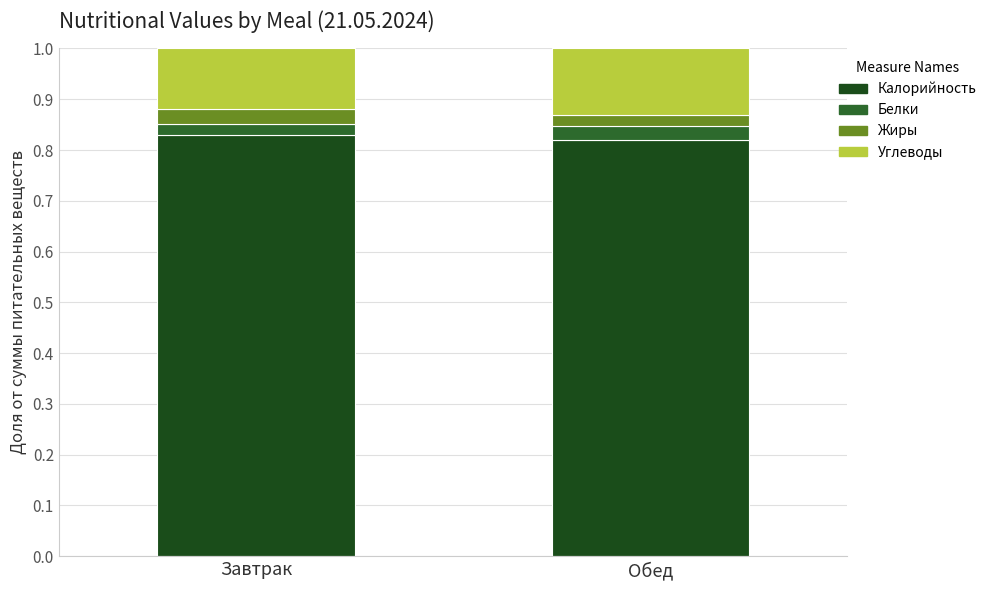

What is the sum of all Углеводы values?

0.2